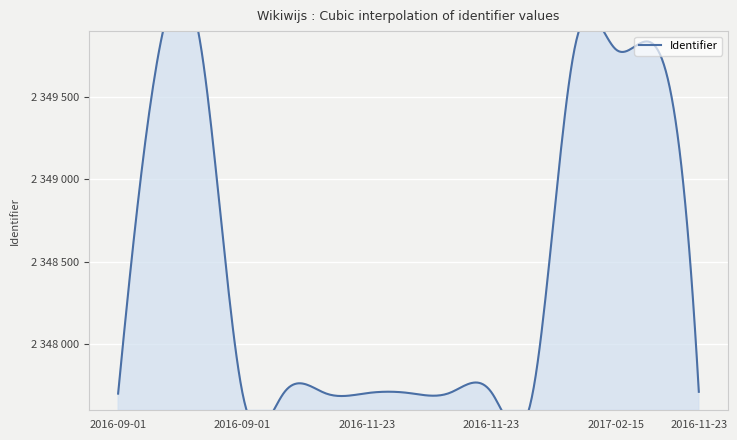

What is the label of the 10th point from the right?

2016-09-01